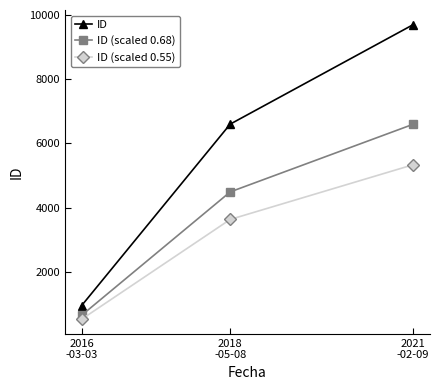

What is the label of the 3rd point from the right?

2016
-03-03